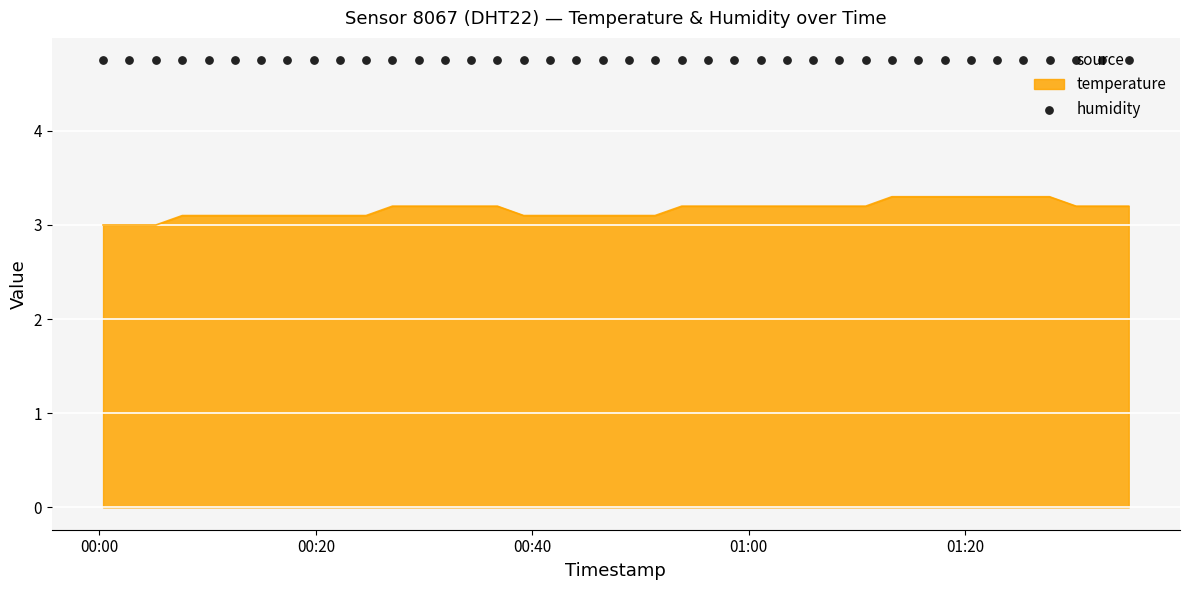

What is the minimum value for temperature?

3.0